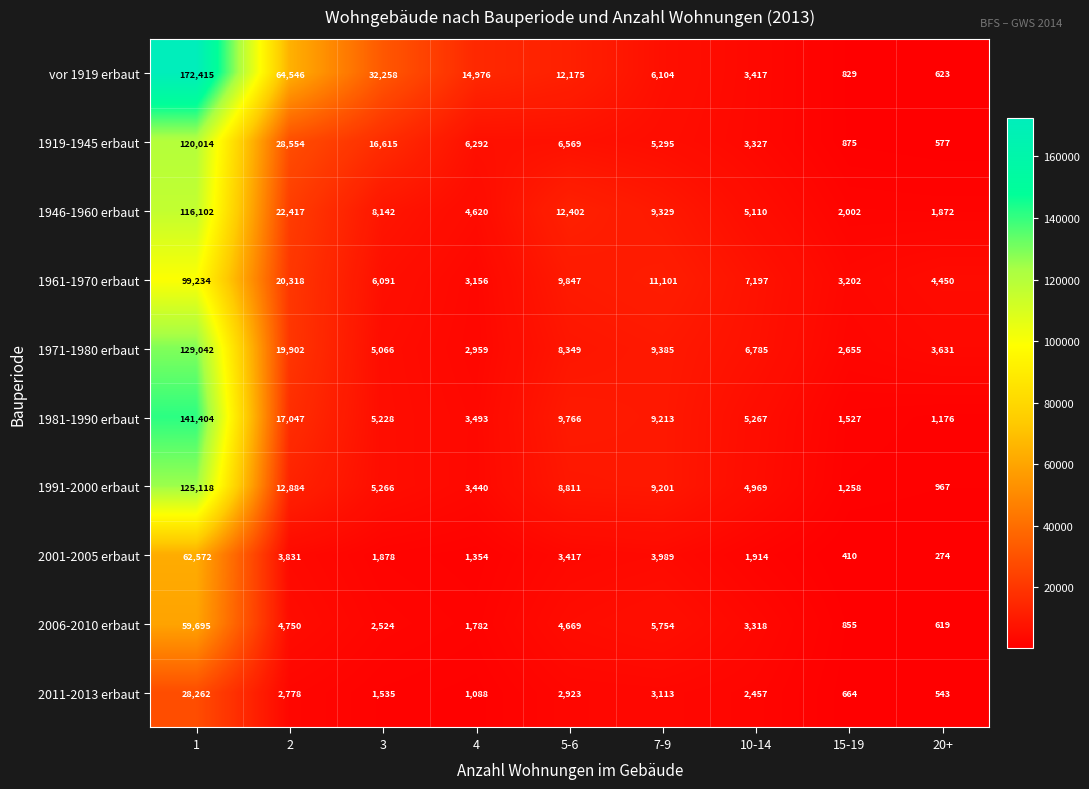

Is it true that 2011-2013 erbaut equals 4111 at 7-9?

False